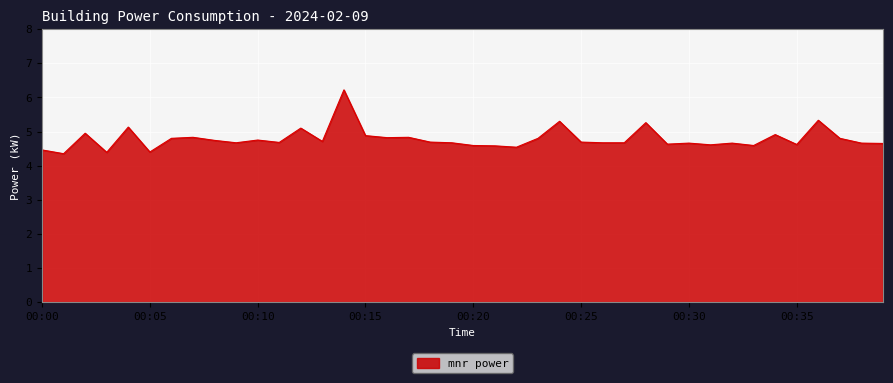

How many series are shown in this chart?

1